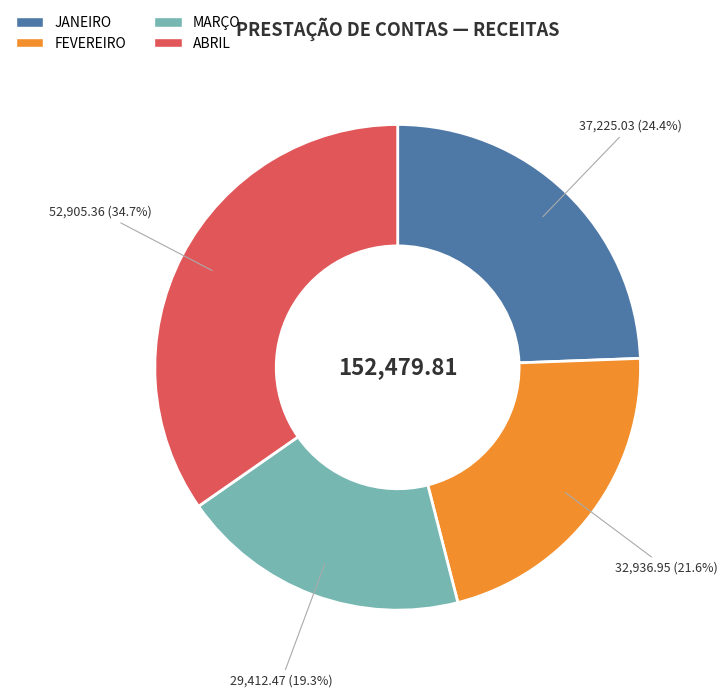

Does MARÇO account for over 50% of the chart?

No